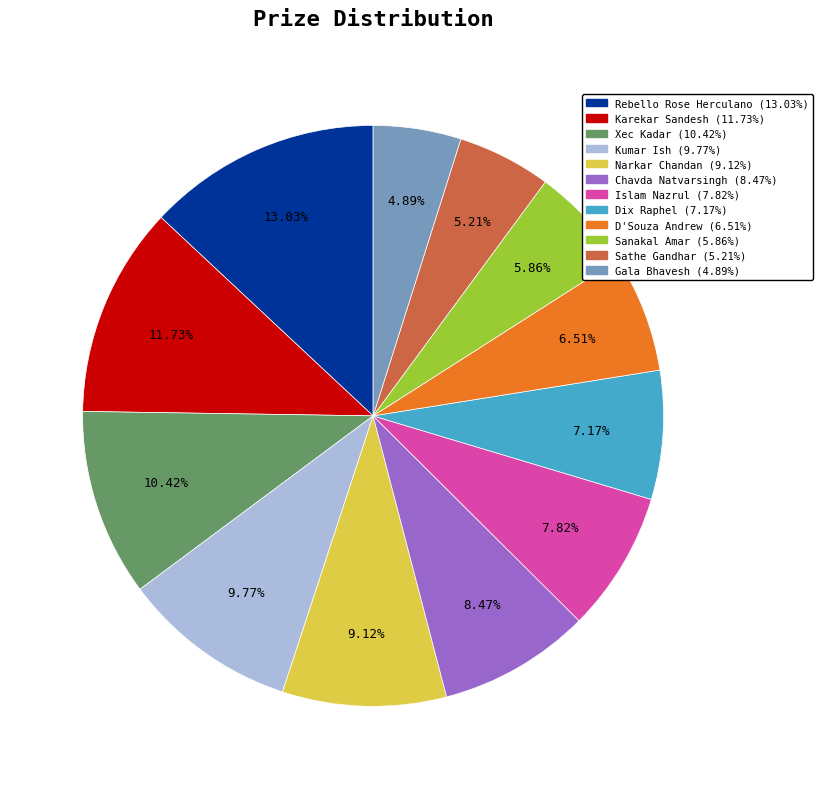

To the nearest percent, what is the combined percentage of Sanakal Amar and Sathe Gandhar?

11%